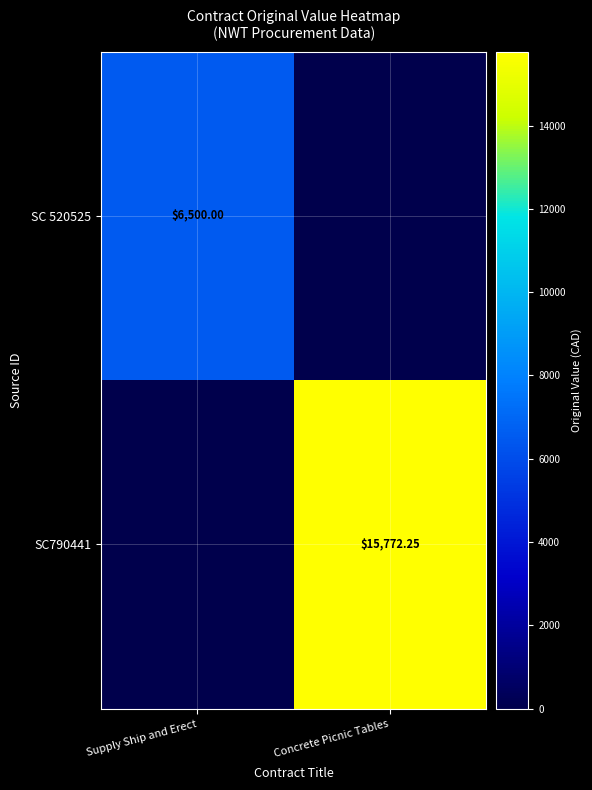

What is the sum of the SC790441 values at Supply Ship and Erect and Concrete Picnic Tables?

15772.2